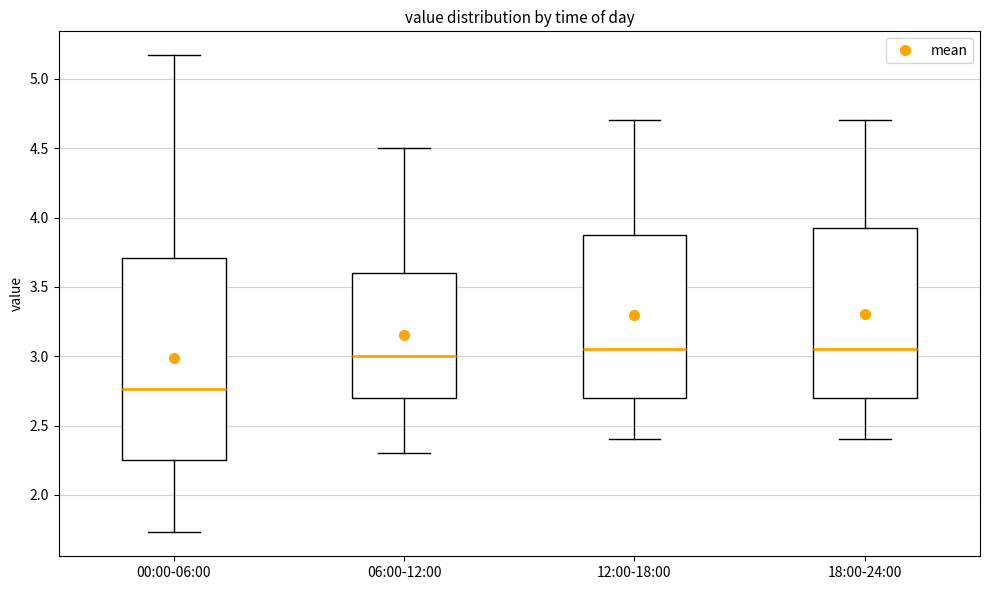

Reading left to right, read every box against the y-axis: the position of its median line, the range the box covers, and the ends of its whiskers. The values are not printed on the chart, so give them approximately, as read against the axis.

00:00-06:00: median 2.75, box 2.25 to 3.70, whiskers 1.75 to 5.15
06:00-12:00: median 3.00, box 2.70 to 3.60, whiskers 2.30 to 4.50
12:00-18:00: median 3.05, box 2.70 to 3.90, whiskers 2.40 to 4.70
18:00-24:00: median 3.05, box 2.70 to 3.95, whiskers 2.40 to 4.70